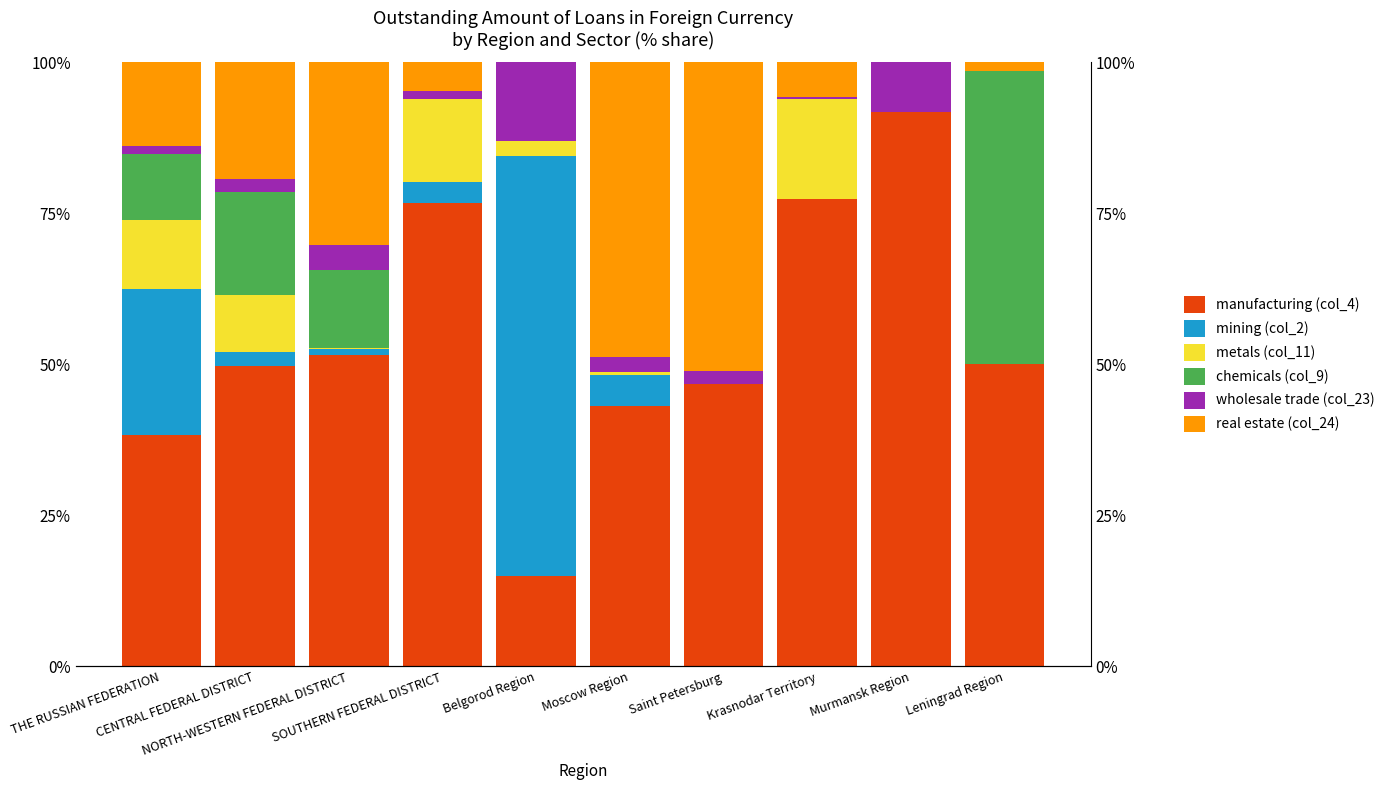

At which category is the sum across all series the highest?

THE RUSSIAN FEDERATION